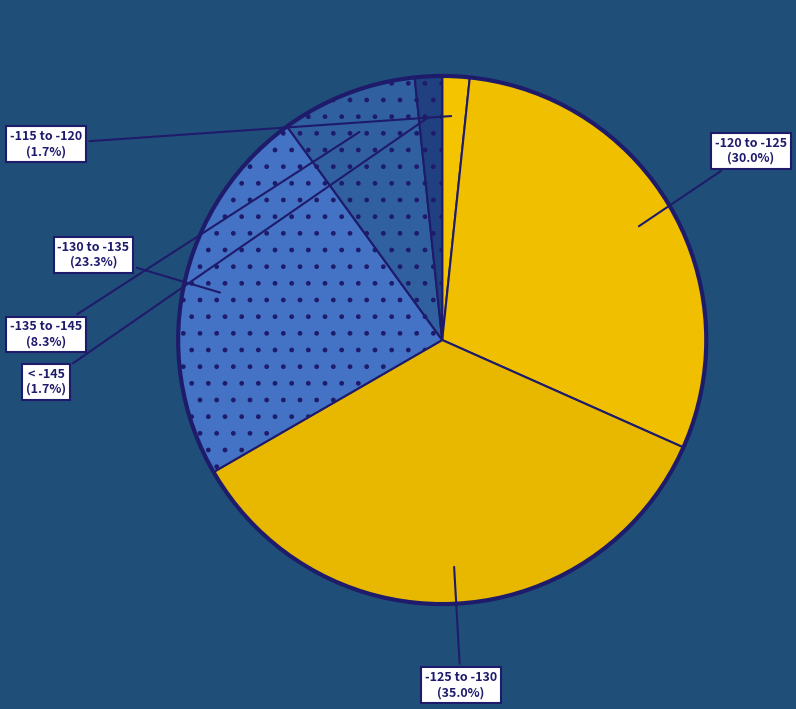

Which slice is the largest?

-125 to -130